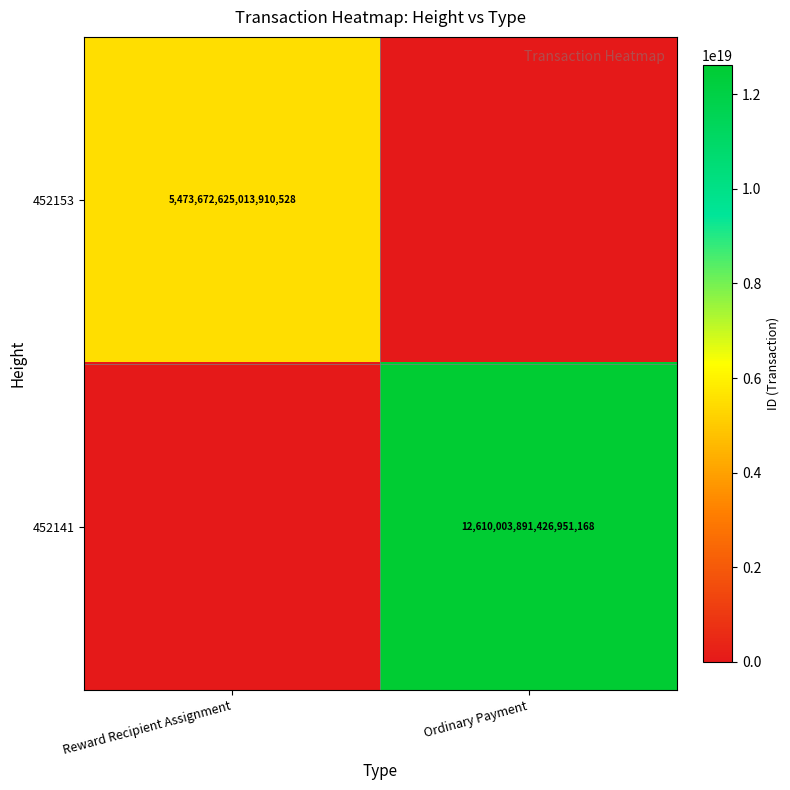

True or false: 452141 has a value of 12610003891426951168 at Ordinary Payment.

True